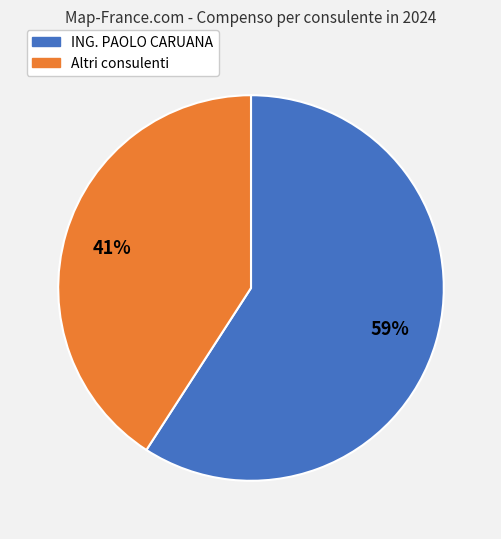

To the nearest percent, what is the average slice percentage?

50%